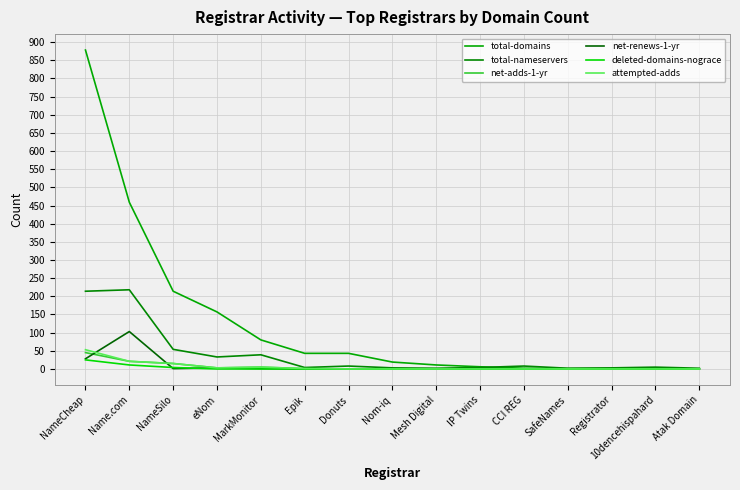

What is the difference between the second highest and minimum values in the net-adds-1-yr series?

21